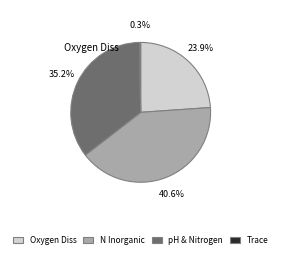

Combined, do N Inorganic and Oxygen Diss account for over 50%?

Yes